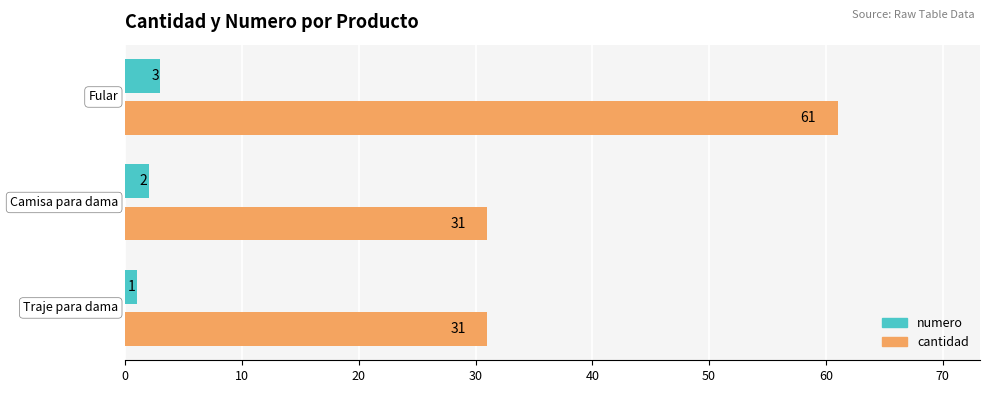

What is the highest value of the numero series?

3